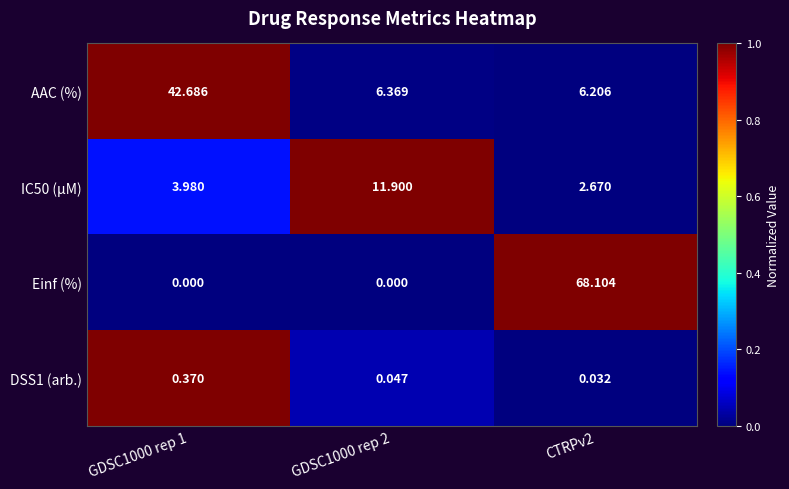

Which series has the largest total across all categories?

Einf (%)